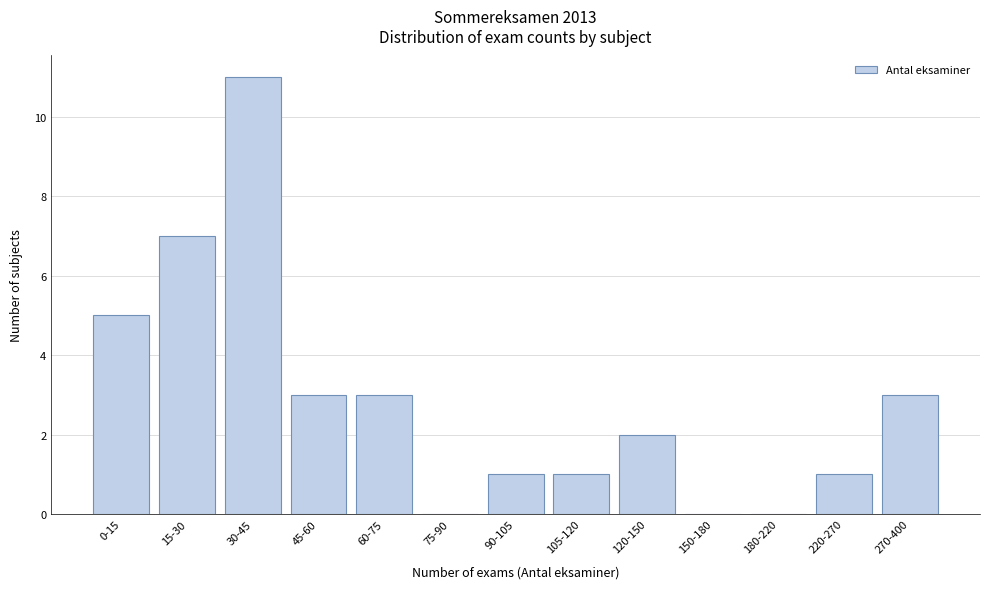

Reading left to right, what are all the values shown in this chart?

0-15=5	15-30=7	30-45=11	45-60=3	60-75=3	75-90=0	90-105=1	105-120=1	120-150=2	150-180=0	180-220=0	220-270=1	270-400=3